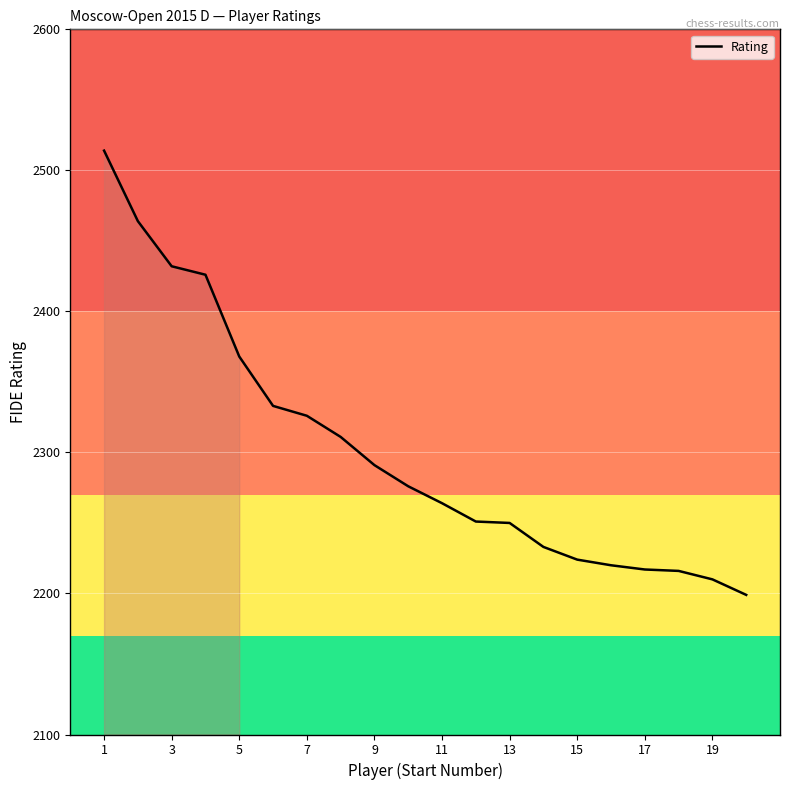

What is the difference between the maximum and minimum values?

315